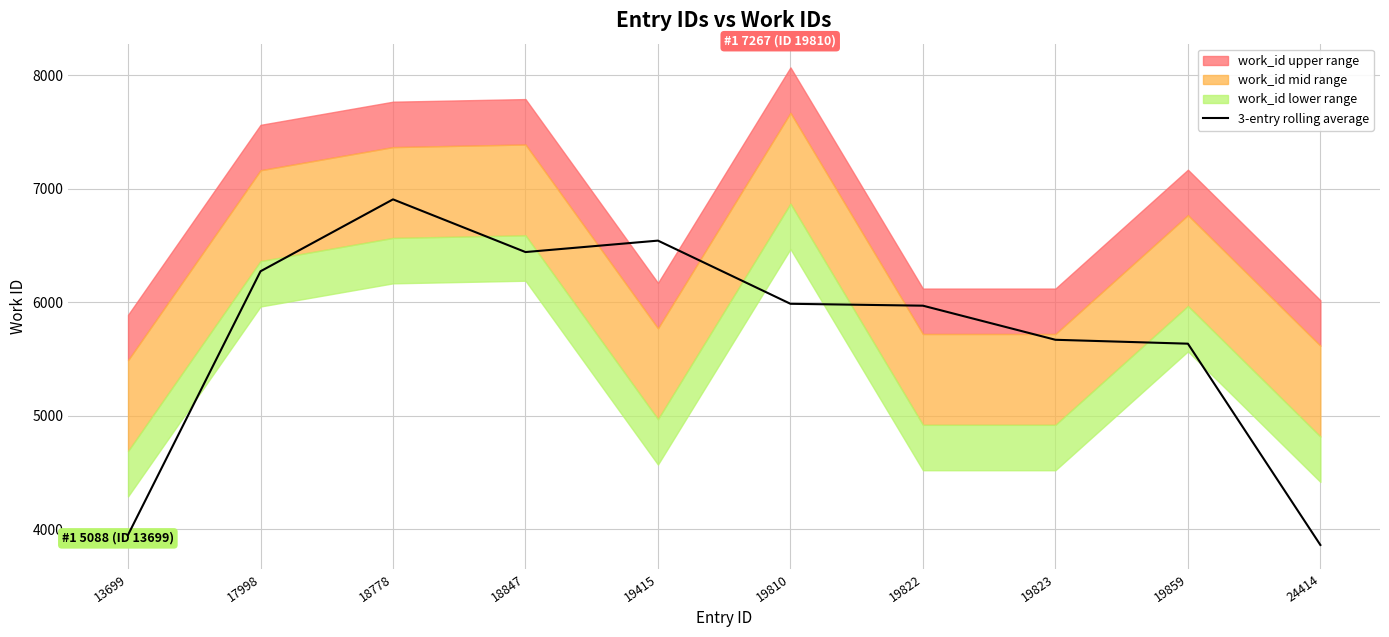

Approximately how many times larger is the value at 19810 compared to 19415?

0.9